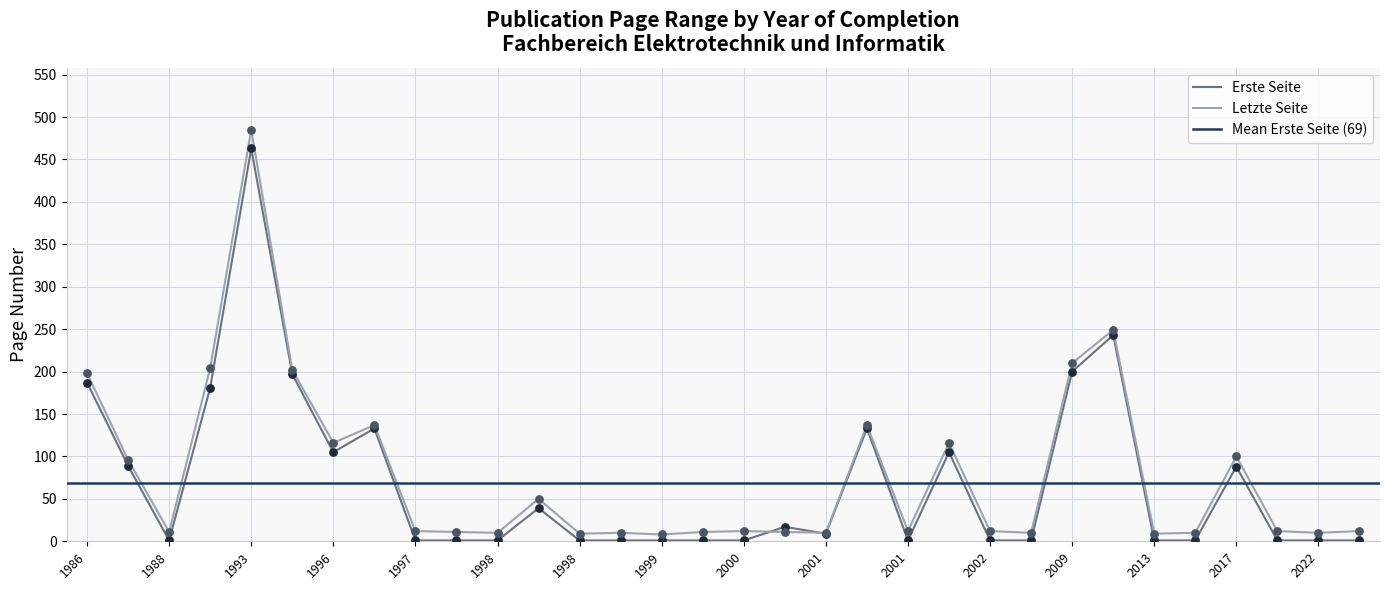

What is the total value across all series at 1988?

12